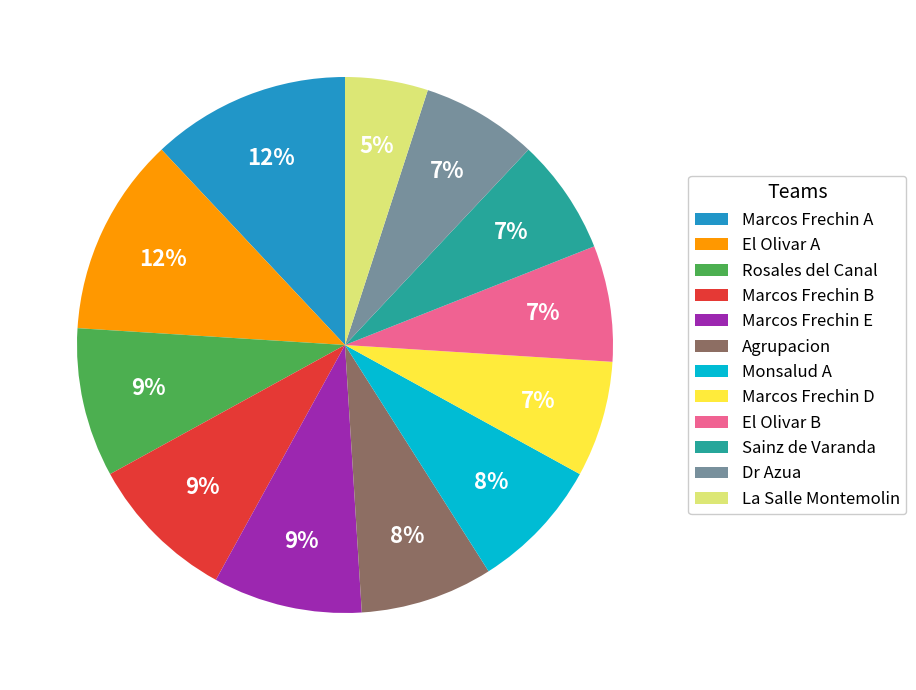

To the nearest percent, what is the difference between the largest and smallest slice percentages?

7%